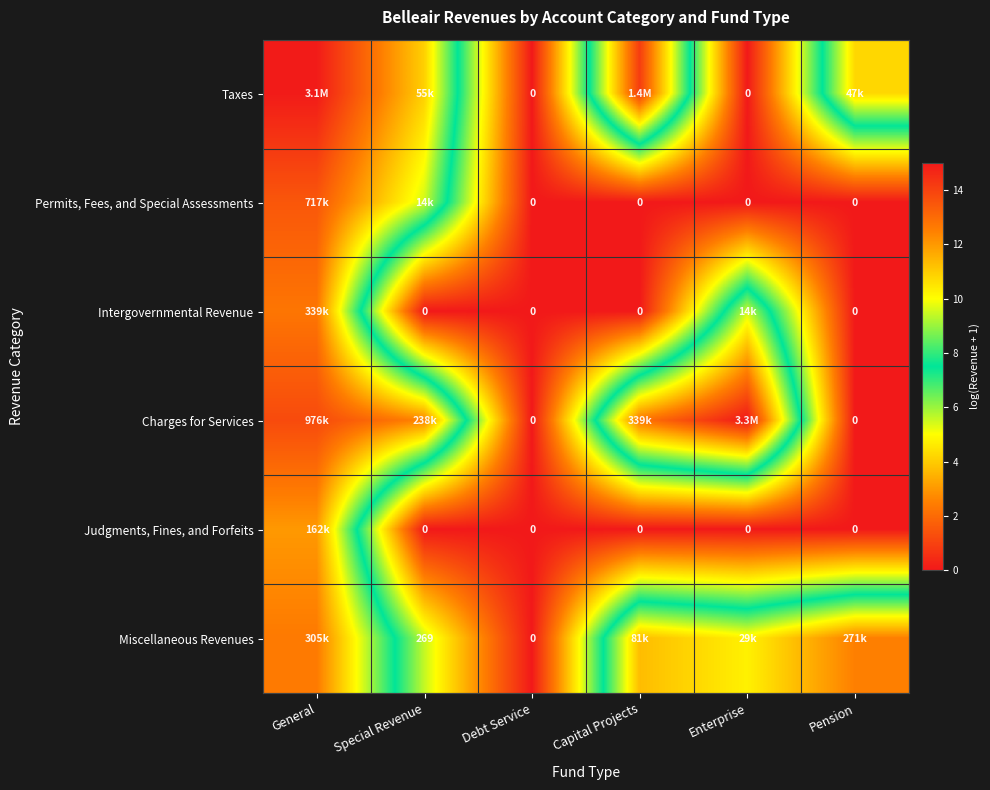

How many data points in Miscellaneous Revenues are less than 11?

3